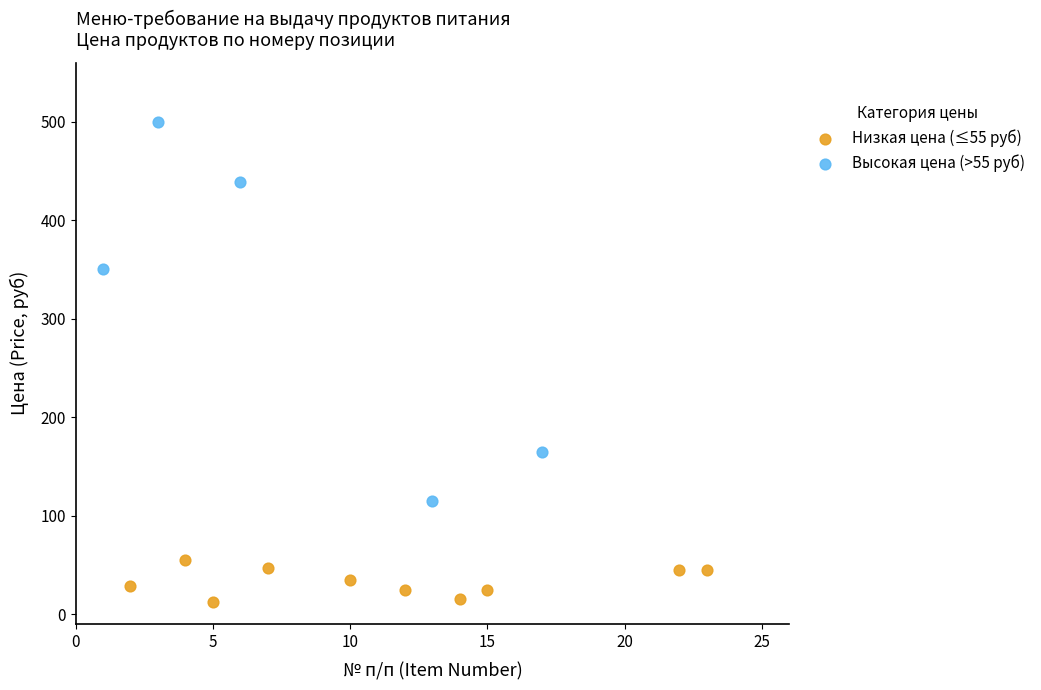

Which series has the largest Y range (max minus min)?

Высокая цена (>55 руб)